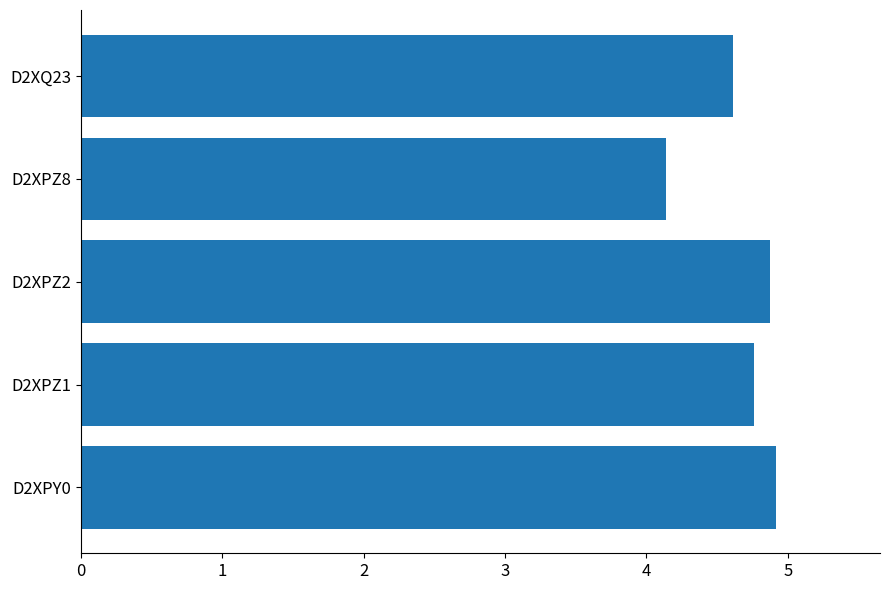

The value at D2XPY0 is 4.9. True or false?

True